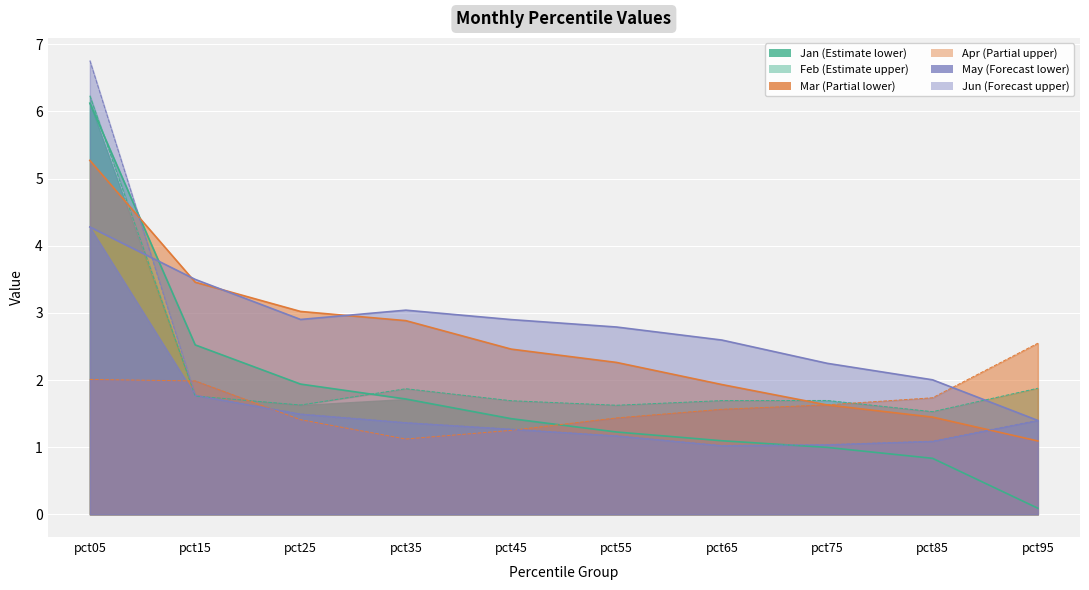

Which category has the lowest value across all series?

pct95